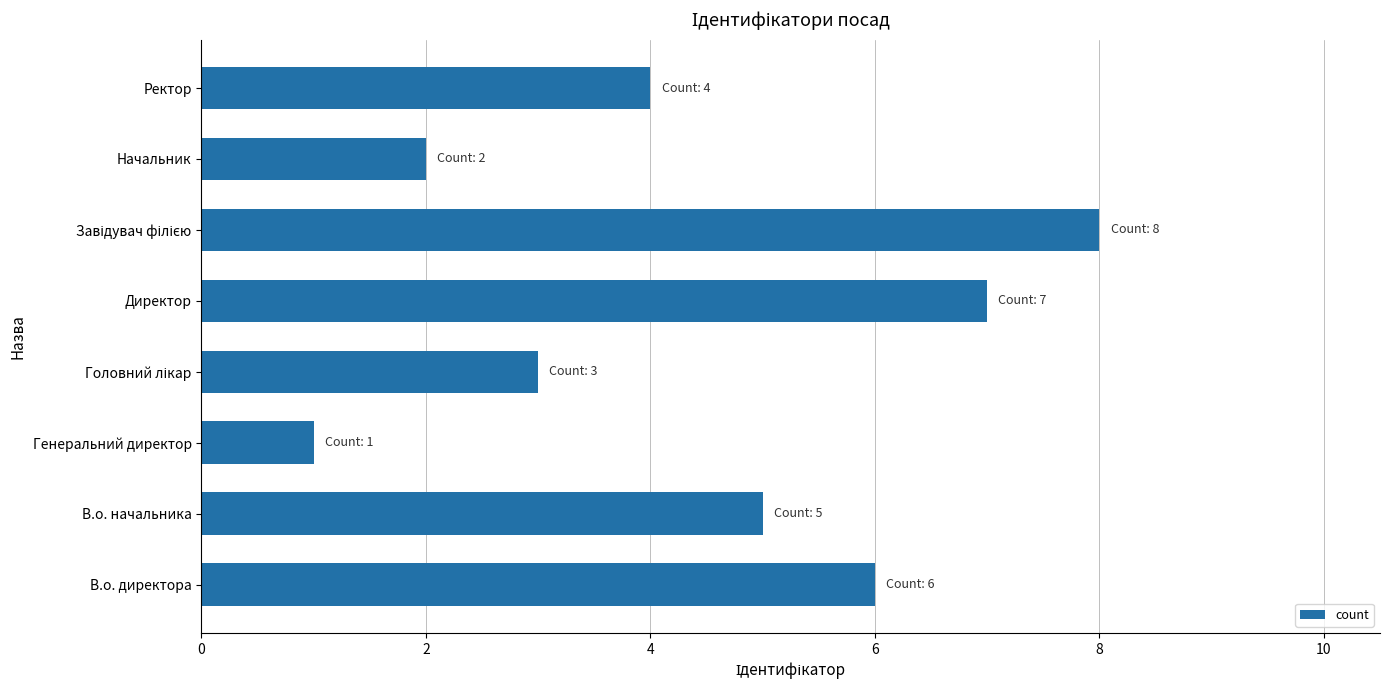

Which has a higher value, В.о. директора or Директор?

Директор